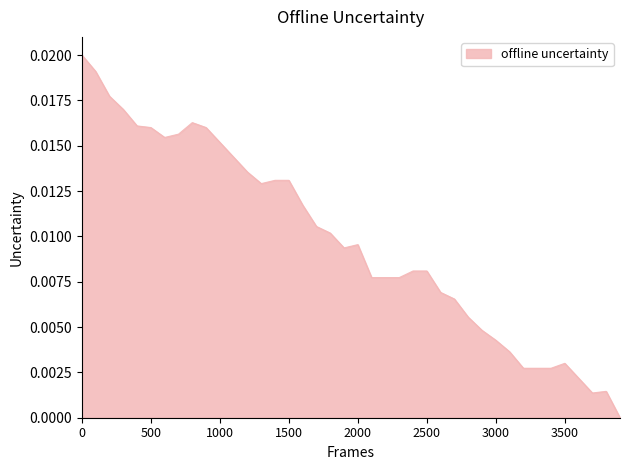

How many lines are shown in the chart?

1